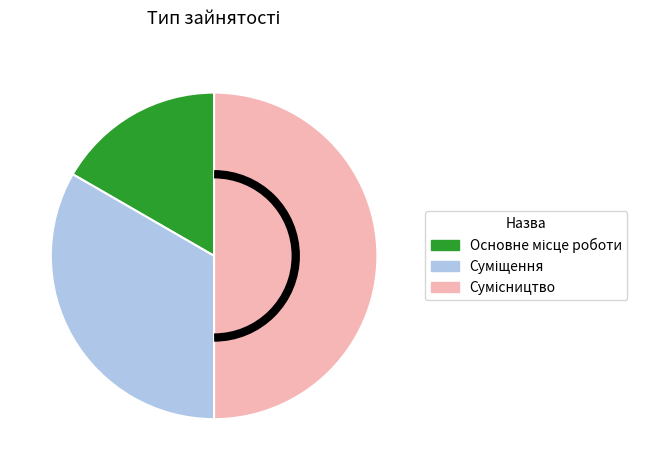

To the nearest percent, what portion does Суміщення represent?

33%